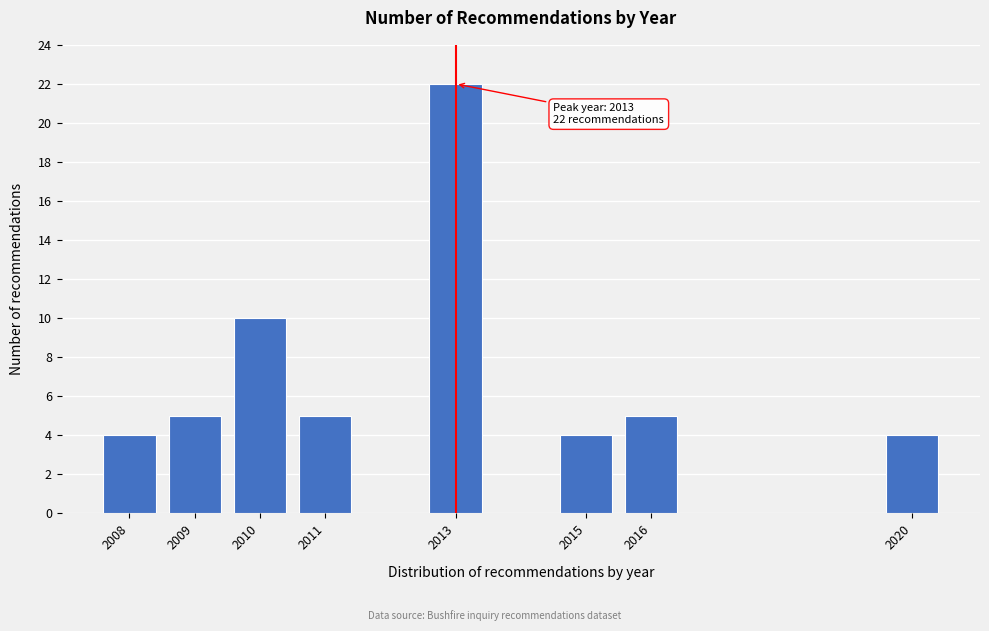

Reading right to left, list all the values displayed in this chart.

4	5	4	22	5	10	5	4